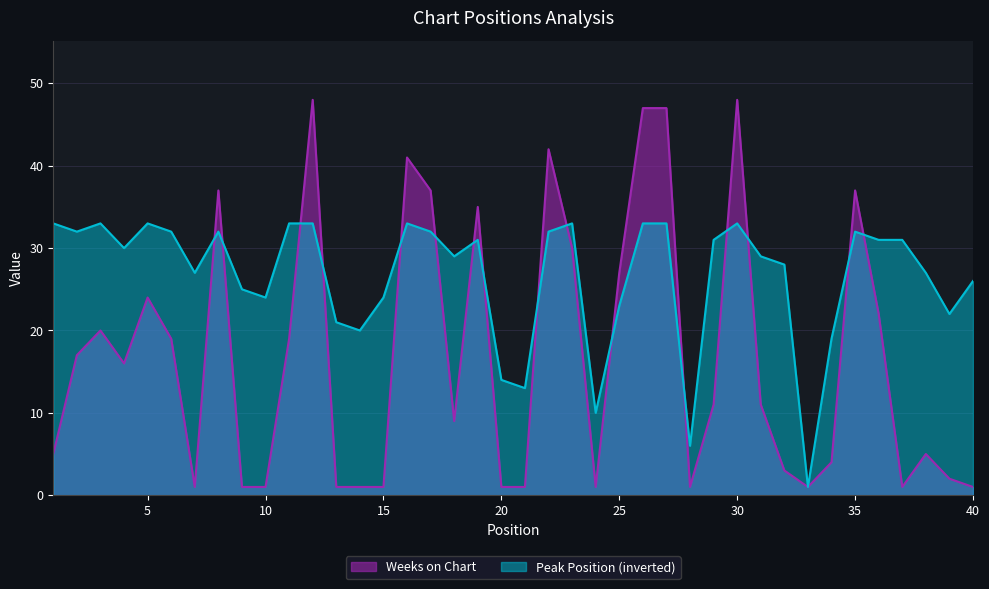

How many values in the Weeks on Chart series are below 11?

19